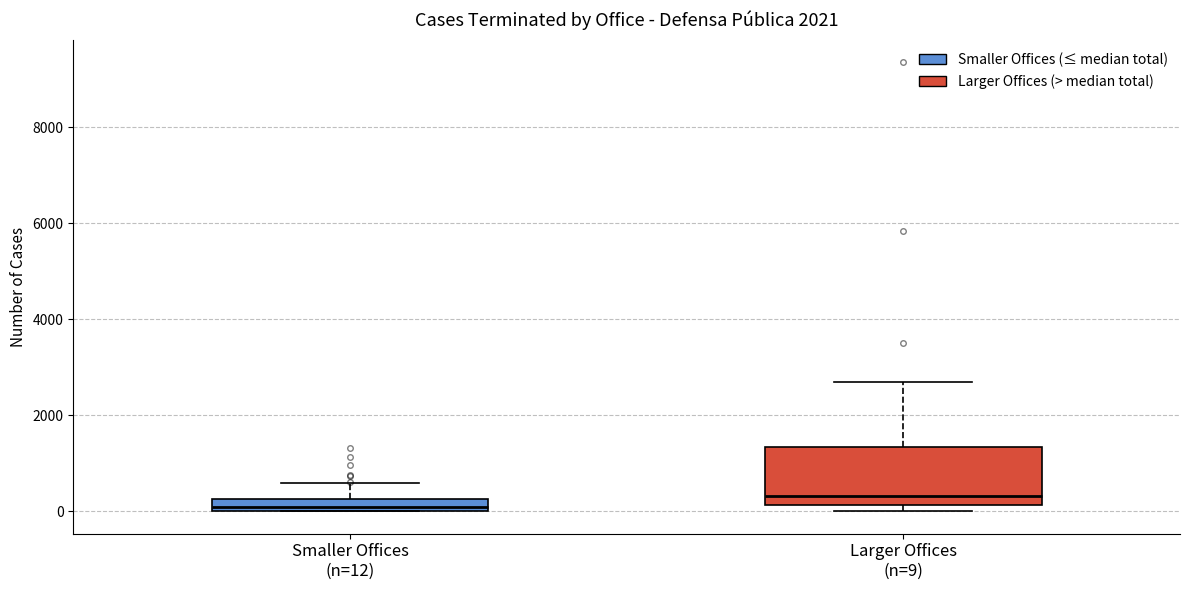

Comparing the boxes themselves (not the whiskers), which one is the tallest?

Larger Offices (n=9)